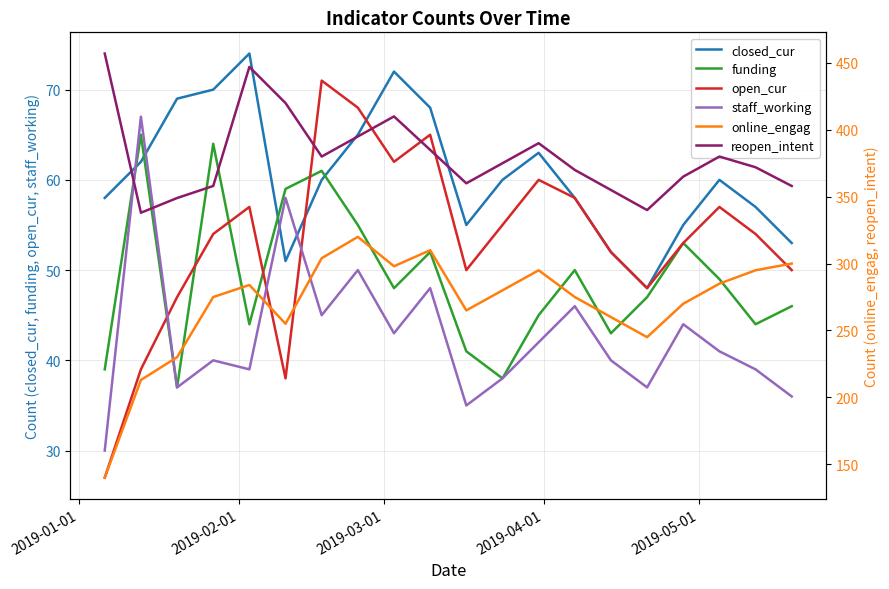

How many times do open_cur and staff_working cross each other?

3